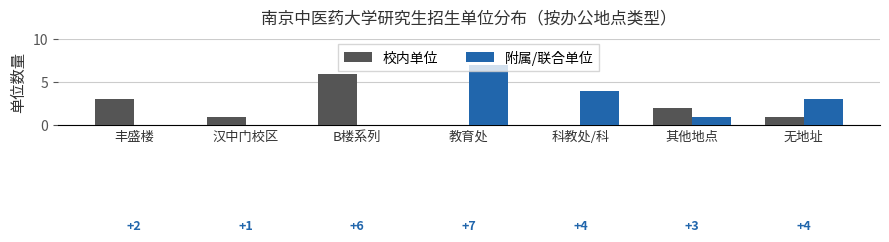

At which category is the sum across all series the highest?

教育处